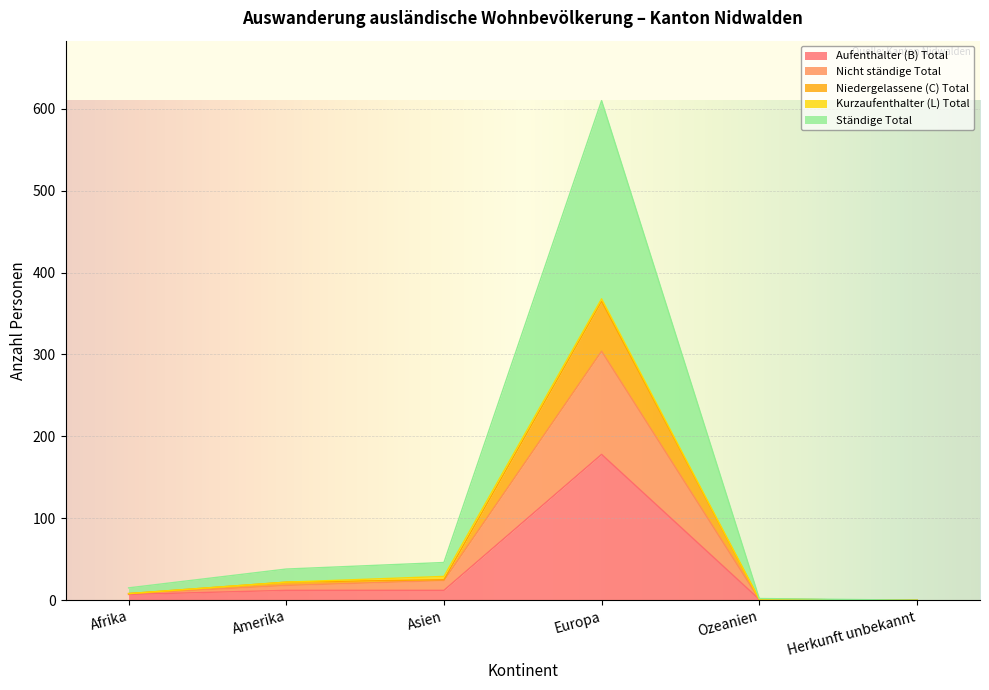

At which category is the sum across all series the highest?

Europa